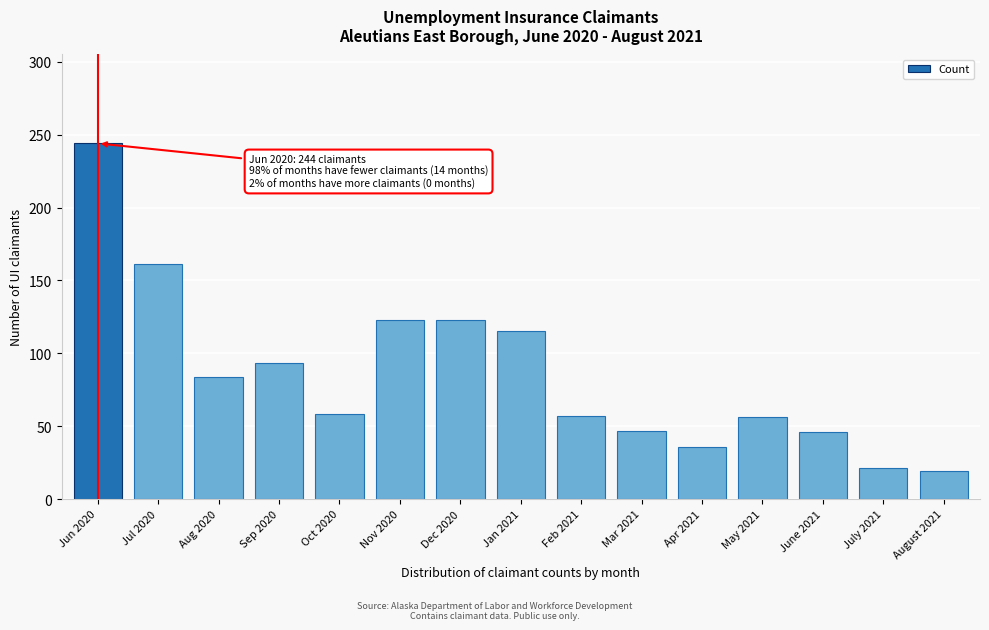

What is the label of the 1st bar from the right?

August 2021